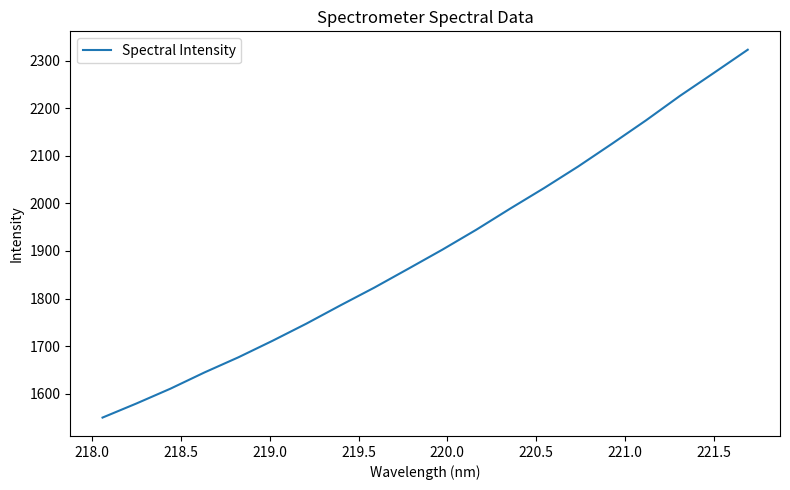

What is the difference between the maximum and minimum values?

773.3